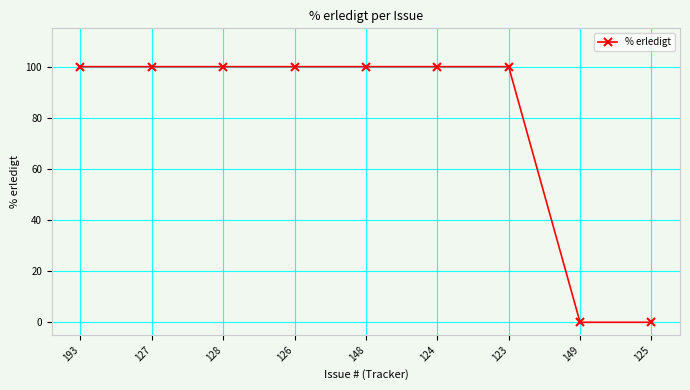

What is the difference between the second highest and second lowest values?

100